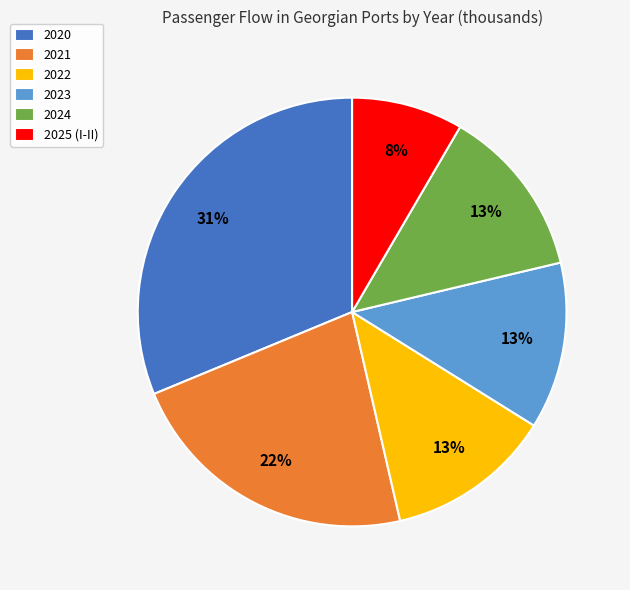

What is the ratio of the value at 2022 to the value at 2023?

1.0